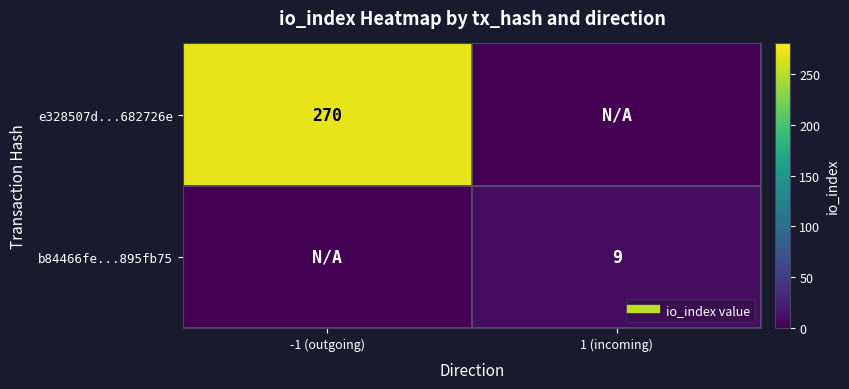

What is the sum of all b84466fe...895fb75 values?

9